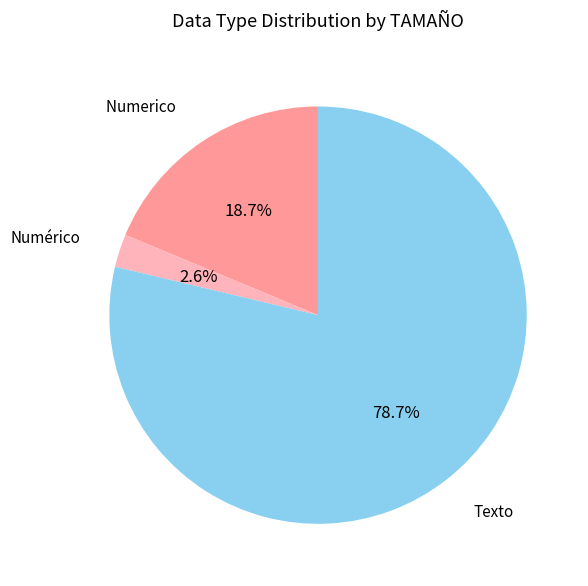

Does any single category account for the majority?

Yes